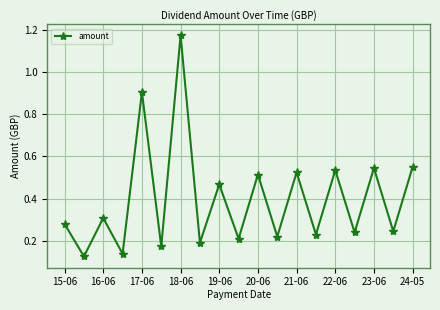

How many interior local valleys (lower than both neighbors) does the data have?

9